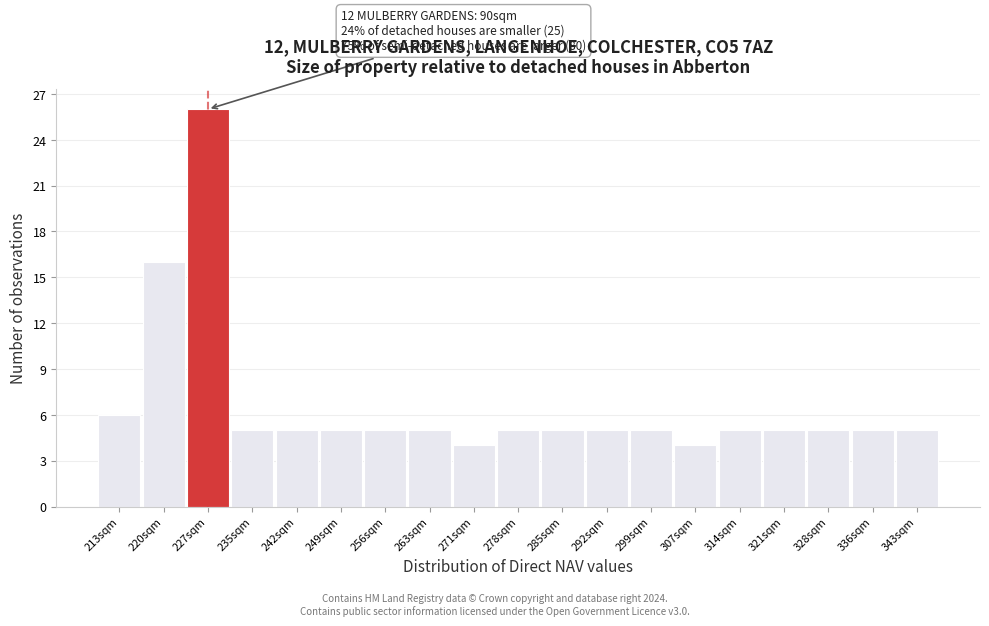

Reading left to right, list all the values displayed in this chart.

213sqm=6	220sqm=16	227sqm=26	235sqm=5	242sqm=5	249sqm=5	256sqm=5	263sqm=5	271sqm=4	278sqm=5	285sqm=5	292sqm=5	299sqm=5	307sqm=4	314sqm=5	321sqm=5	328sqm=5	336sqm=5	343sqm=5